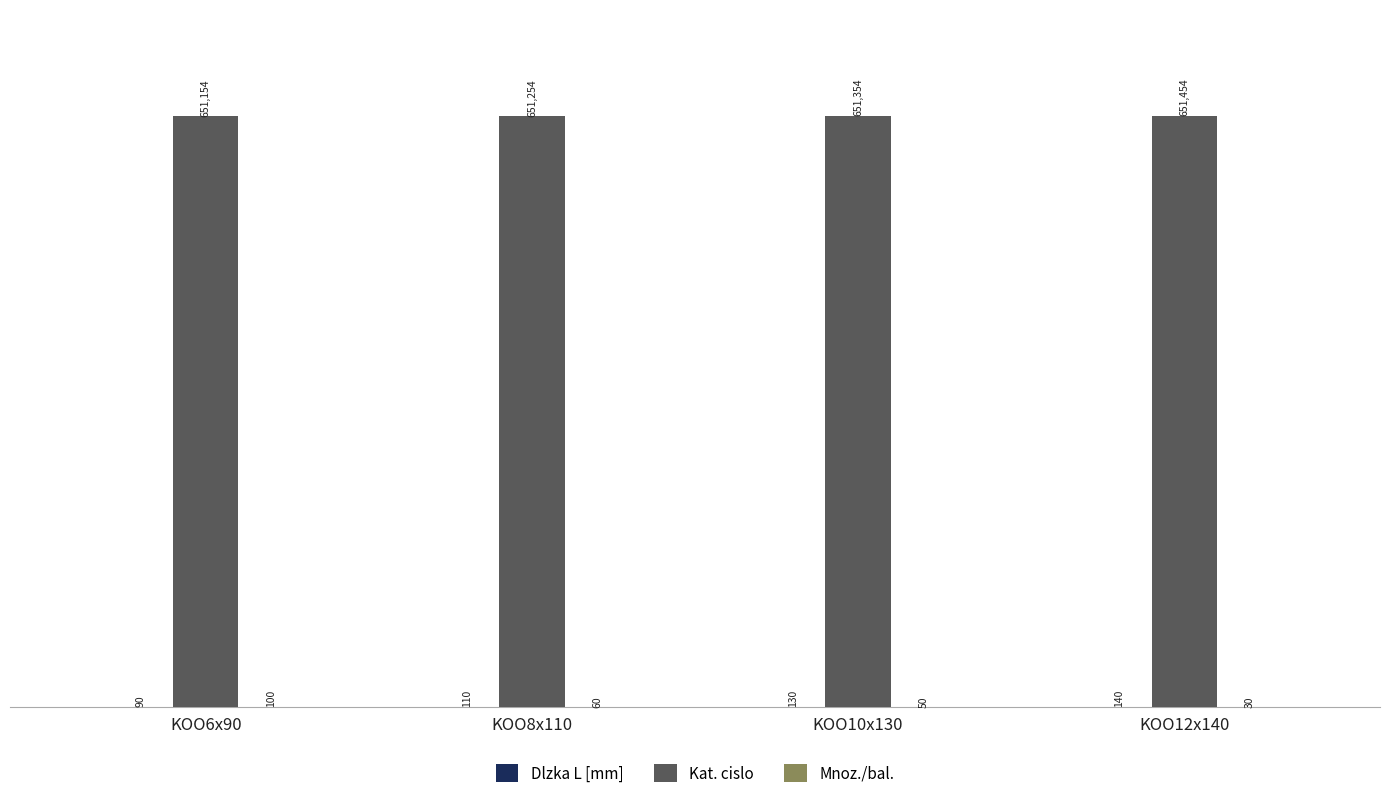

How many categories are shown in the chart?

4